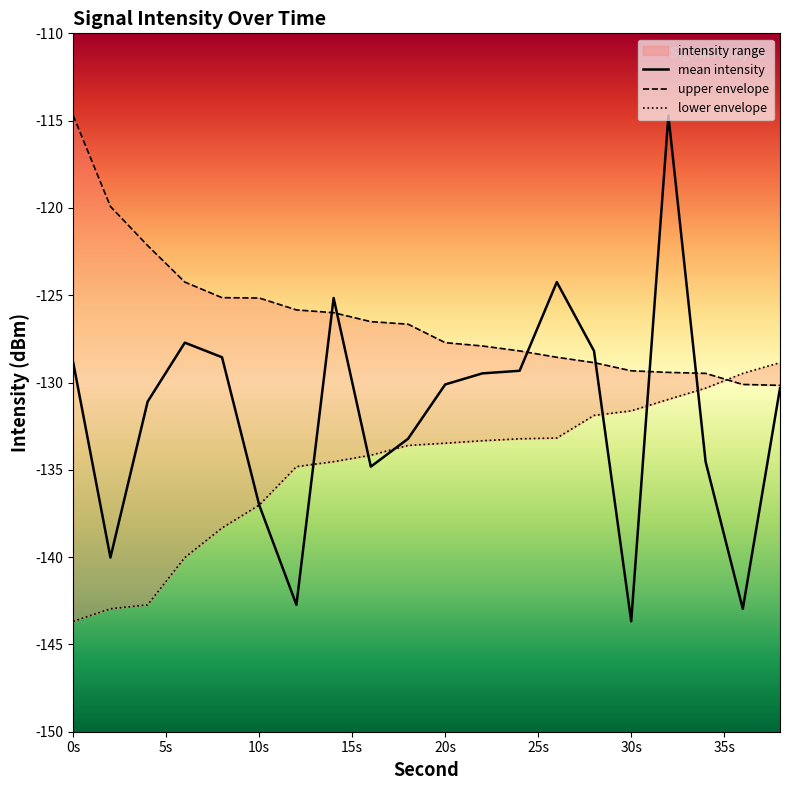

What is the maximum value for mean intensity?

-114.7